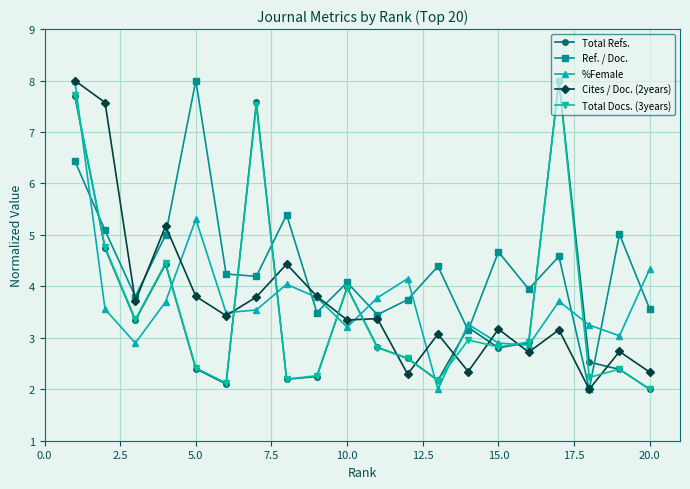

True or false: Cites / Doc. (2years) and Total Docs. (3years) intersect in this chart.

True